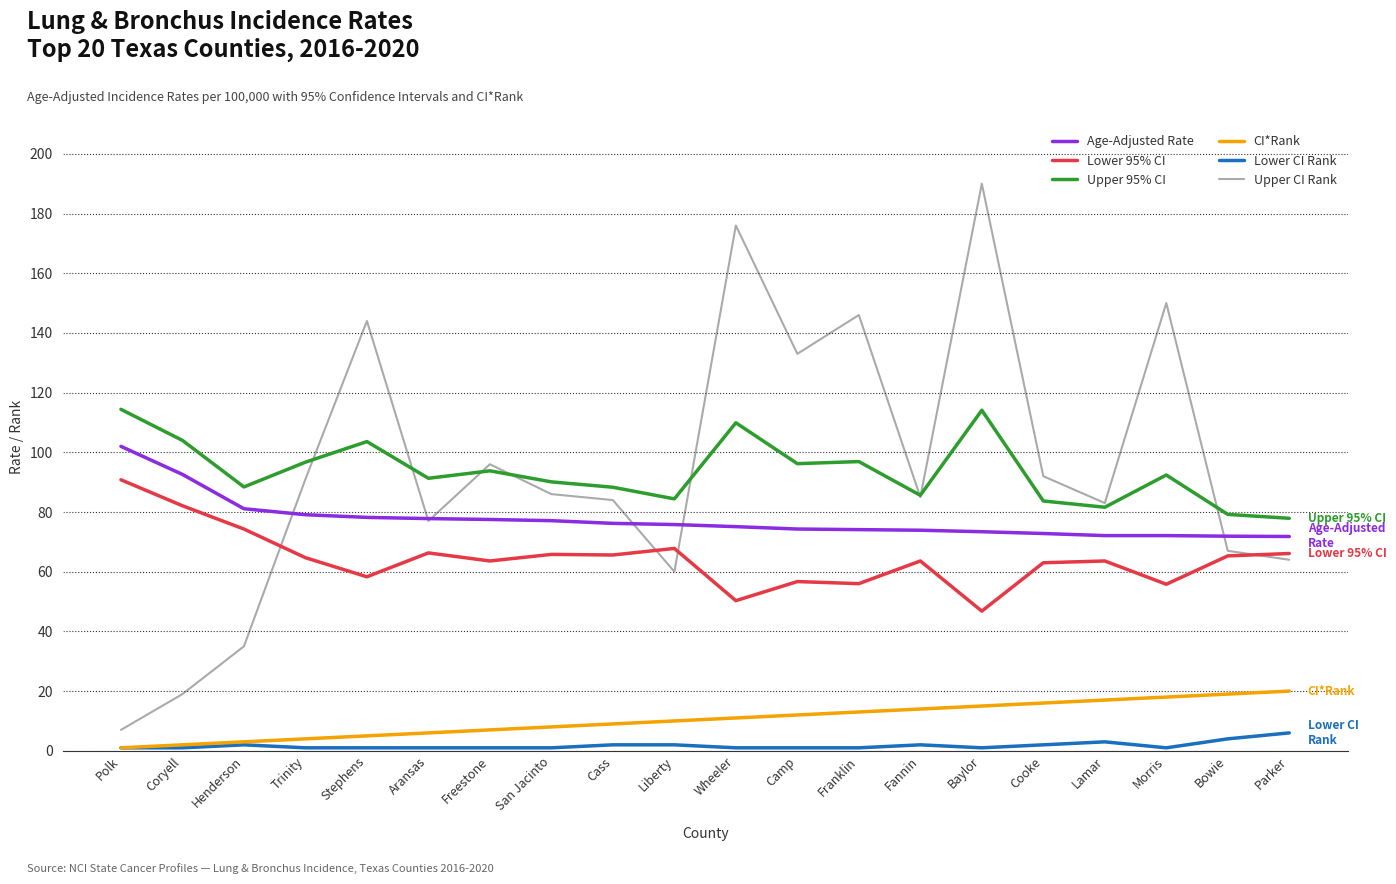

What is the highest value of the Lower CI Rank series?

6.0